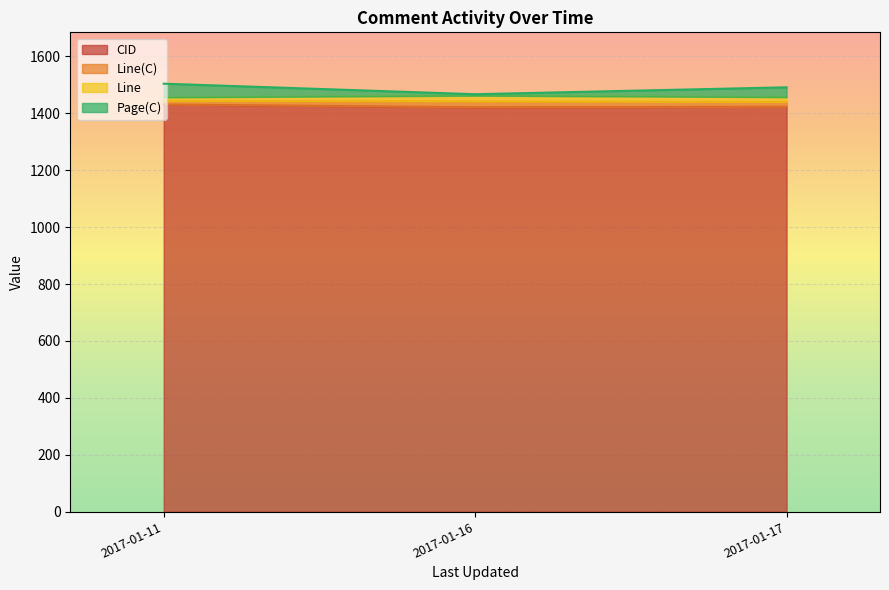

What are all the series names shown in the legend?

CID, Line(C), Line, Page(C)